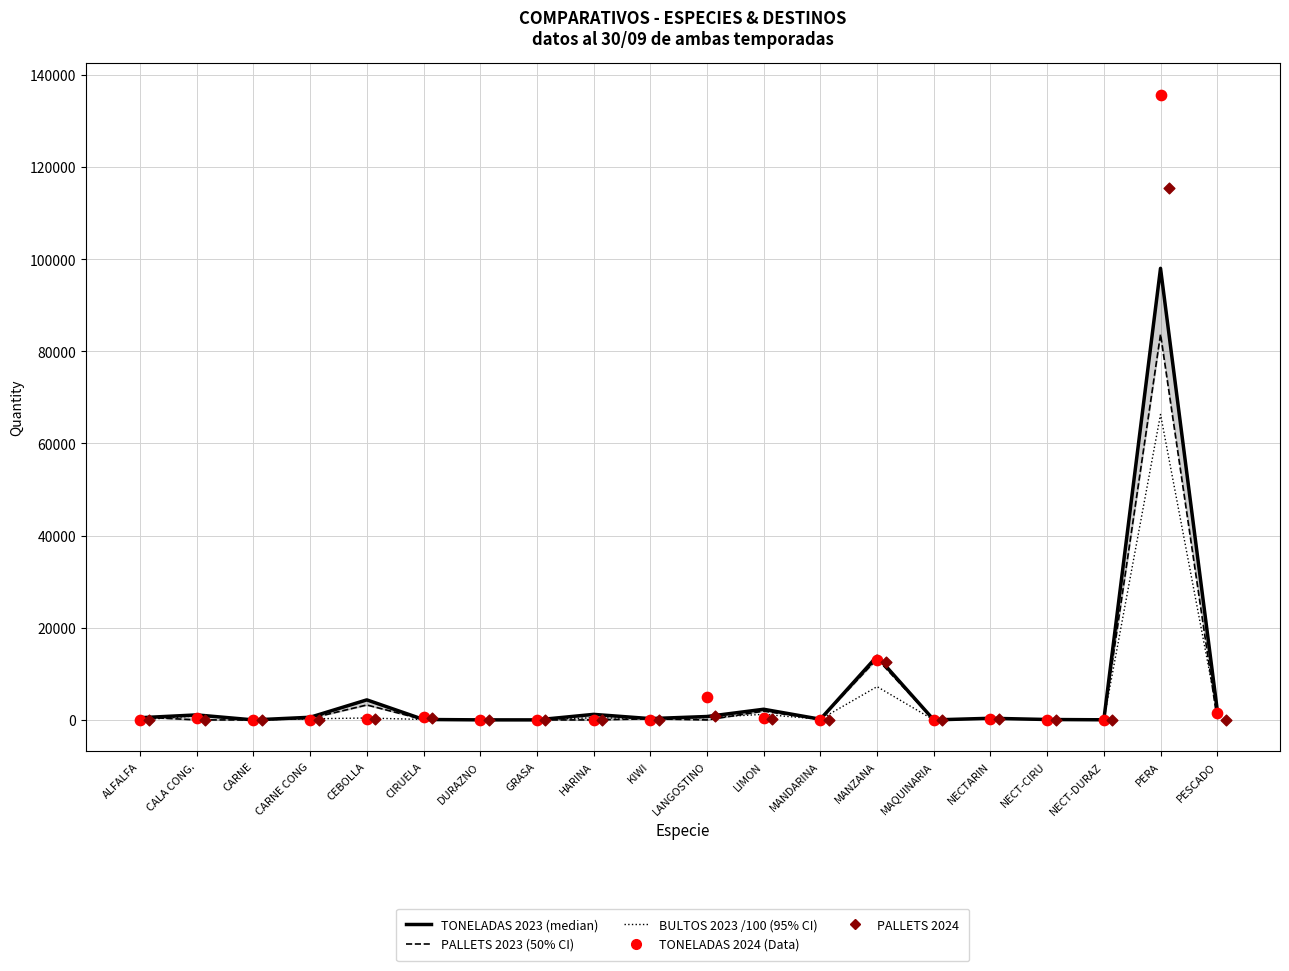

Which series reaches the maximum Y coordinate?

TONELADAS 2024